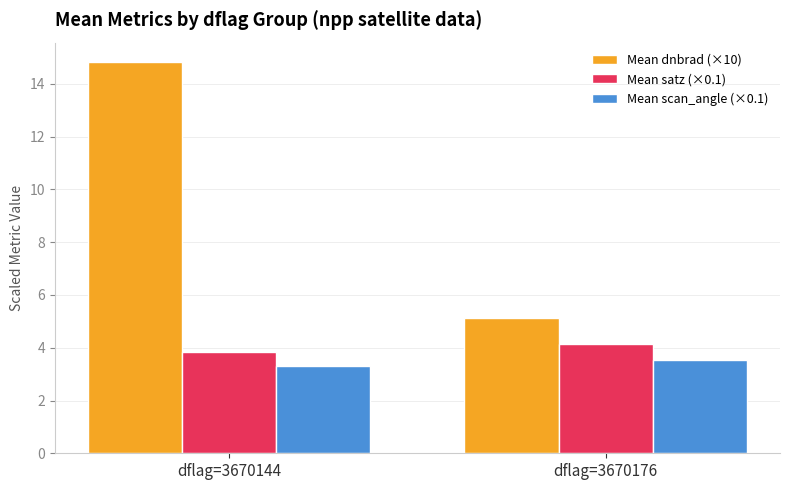

At which category is the sum across all series the highest?

dflag=3670144